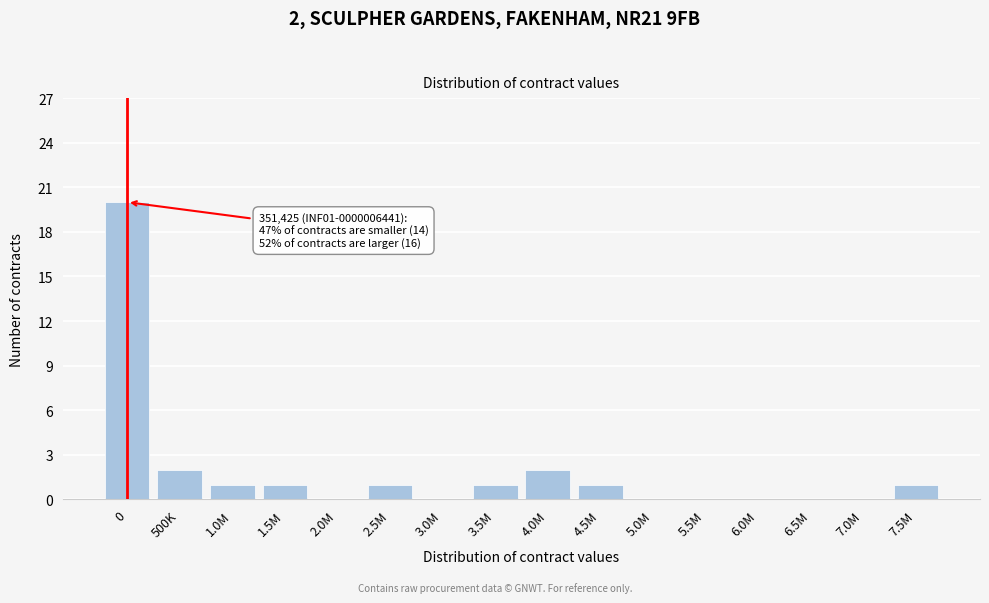

Reading left to right, what are all the values shown in this chart?

0=20	500K=2	1.0M=1	1.5M=1	2.0M=0	2.5M=1	3.0M=0	3.5M=1	4.0M=2	4.5M=1	5.0M=0	5.5M=0	6.0M=0	6.5M=0	7.0M=0	7.5M=1